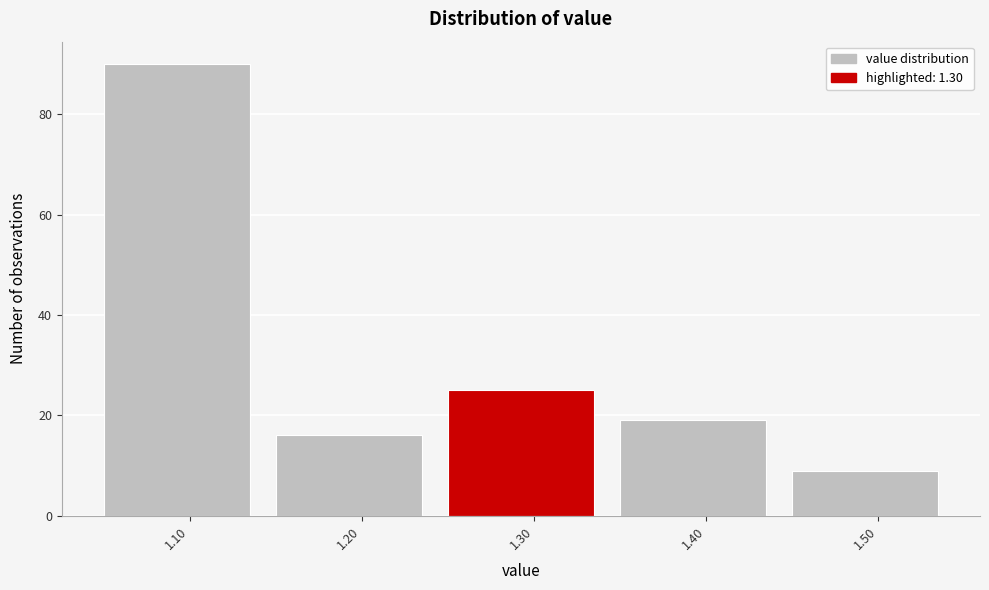

What is the height of the bar covering 1.45 to 1.55 on the x-axis? The values are not printed on the chart, so give them approximately, as read against the axis.

10